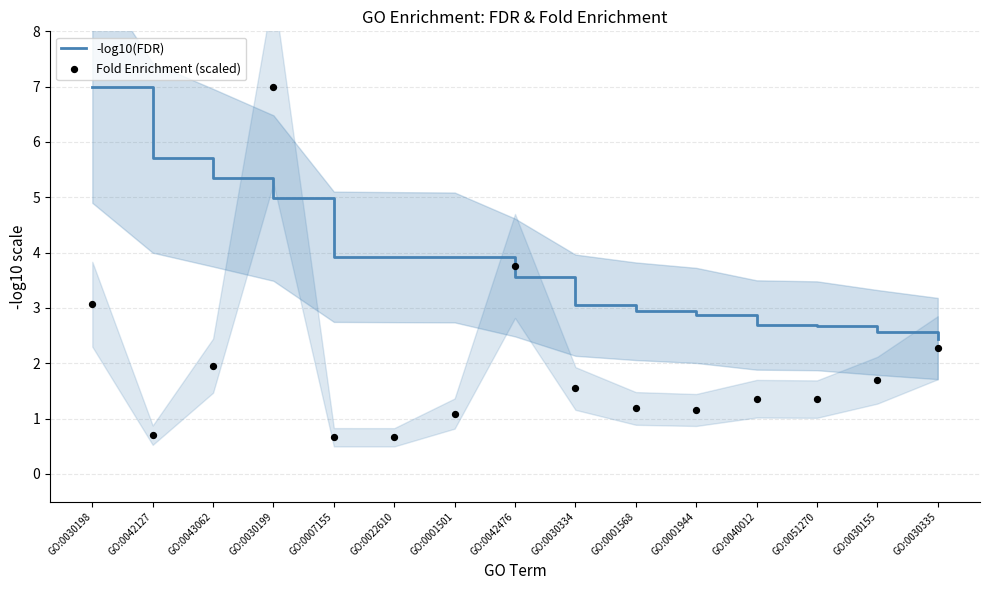

Is the value of -log10(FDR) at GO:0040012 greater than the value of Fold Enrichment (scaled) at GO:0030335?

Yes